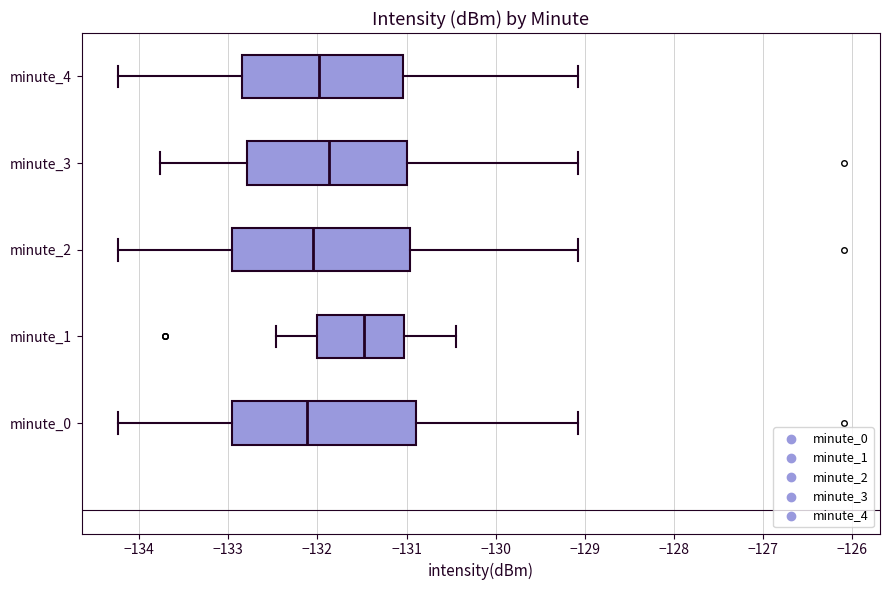

Reading bottom to top, read every box against the x-axis: the position of its median line, the range the box covers, and the ends of its whiskers. The values are not printed on the chart, so give them approximately, as read against the axis.

minute_0: median -132.1, box -133.0 to -130.9, whiskers -134.2 to -129.1
minute_1: median -131.5, box -132.0 to -131.0, whiskers -132.5 to -130.4
minute_2: median -132.0, box -133.0 to -131.0, whiskers -134.2 to -129.1
minute_3: median -131.9, box -132.8 to -131.0, whiskers -133.8 to -129.1
minute_4: median -132.0, box -132.8 to -131.0, whiskers -134.2 to -129.1